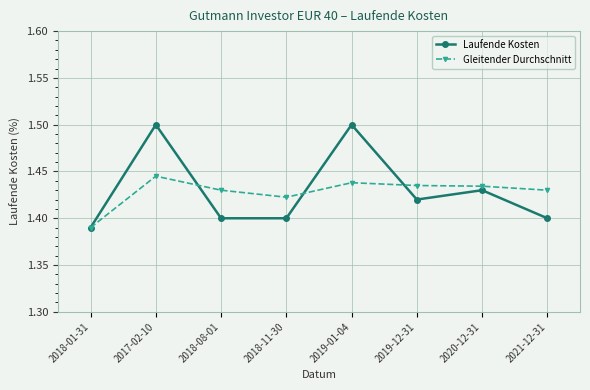

Count the Gleitender Durchschnitt values in the range 1 to 2.

8